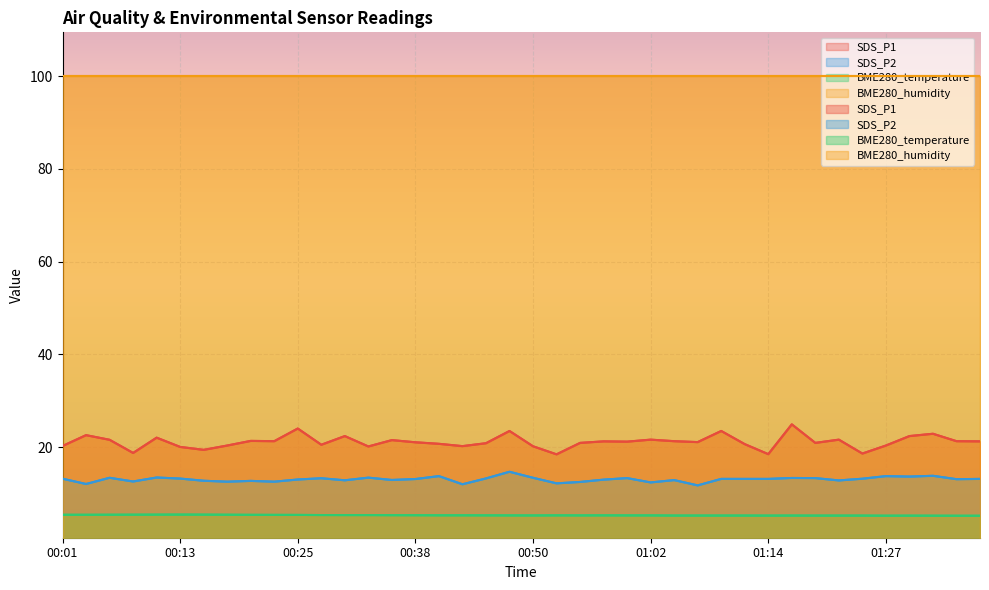

At which category does BME280_temperature reach its first local peak?

00:13